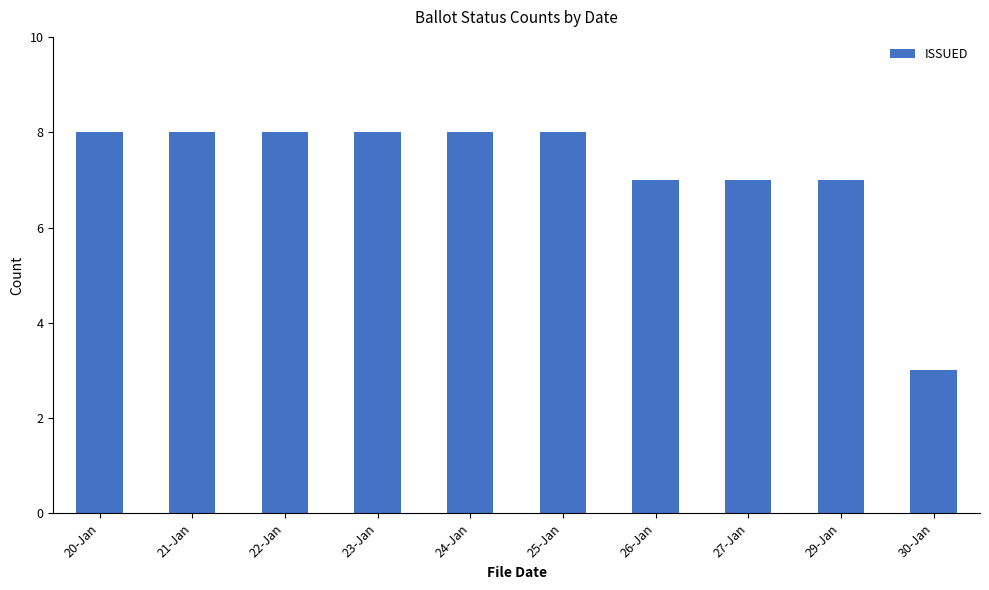

What is the smallest value displayed?

3